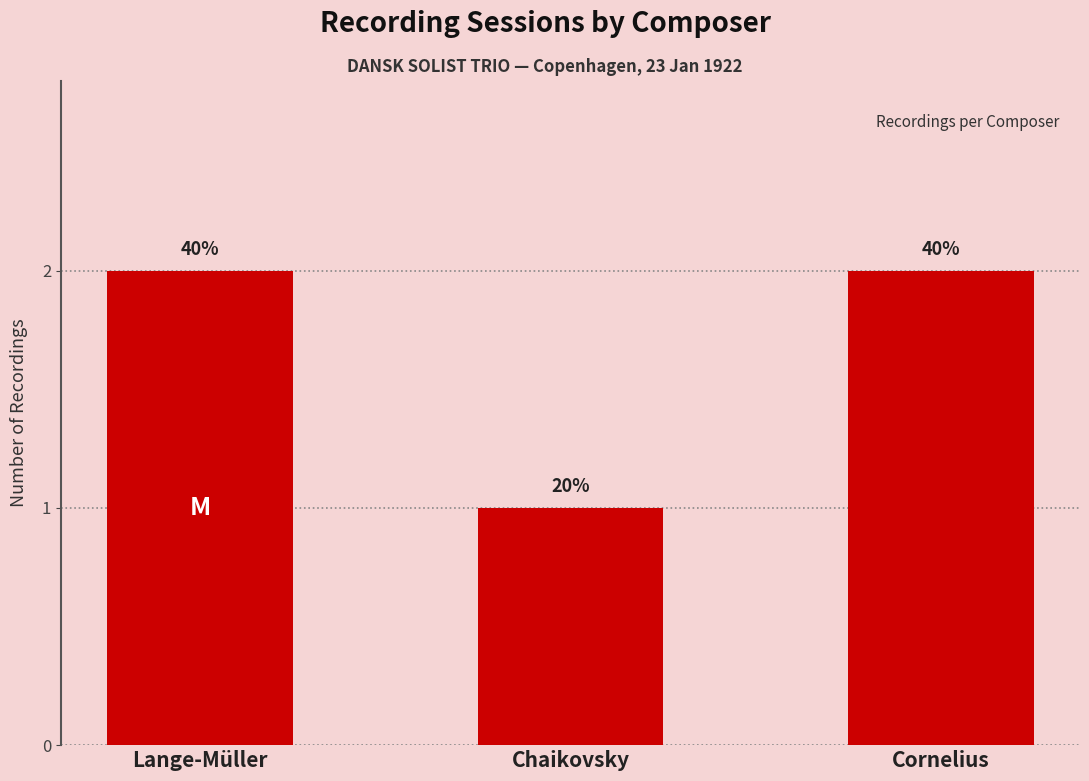

Are the bars horizontal?

No